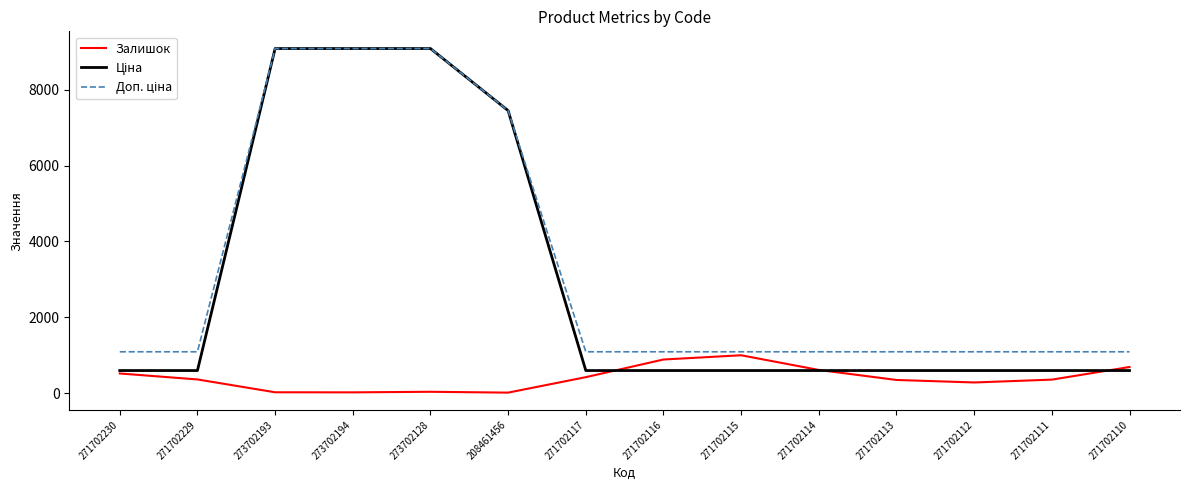

What is the maximum value shown in the chart?

9092.0